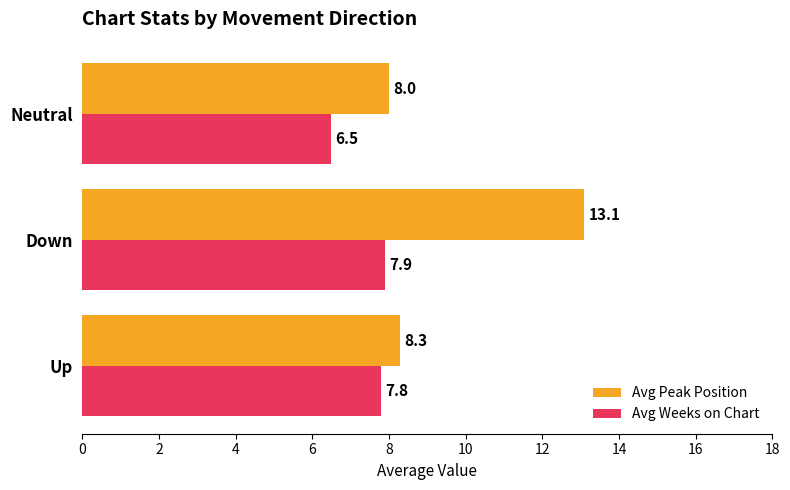

Rank the categories by Avg Weeks on Chart value from highest to lowest.

Down, Up, Neutral